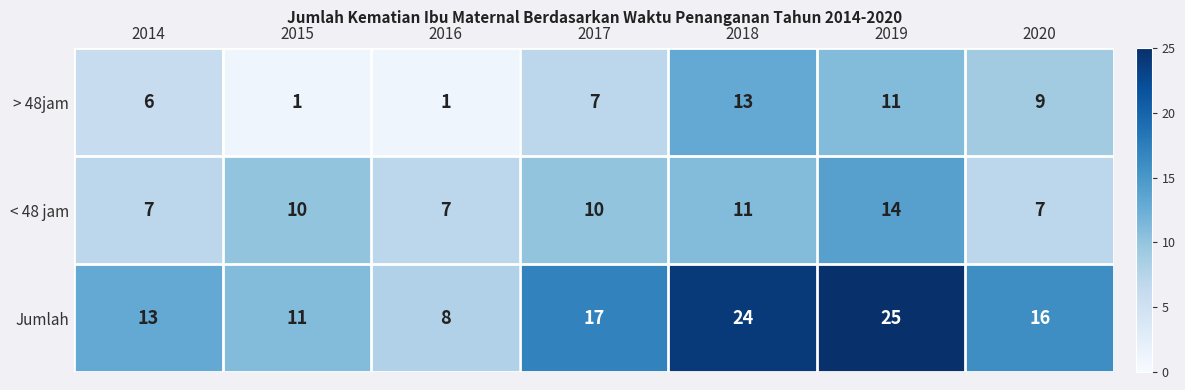

Reading right to left, what are all the values shown in this chart?

> 48jam: 9	11	13	7	1	1	6
< 48 jam: 7	14	11	10	7	10	7
Jumlah: 16	25	24	17	8	11	13